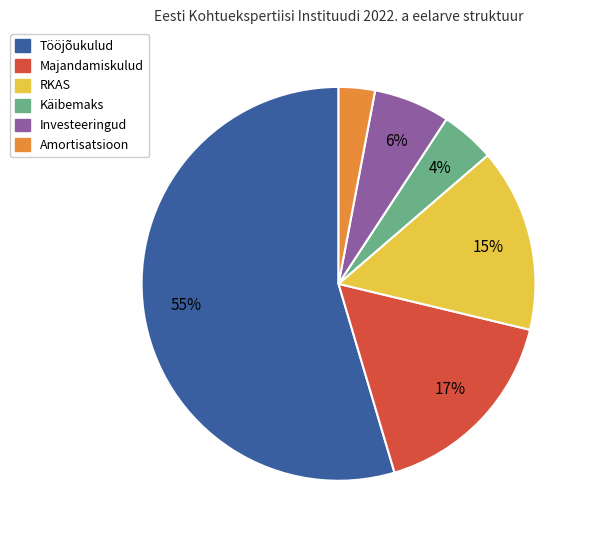

What is the smallest slice in the pie chart?

Amortisatsioon